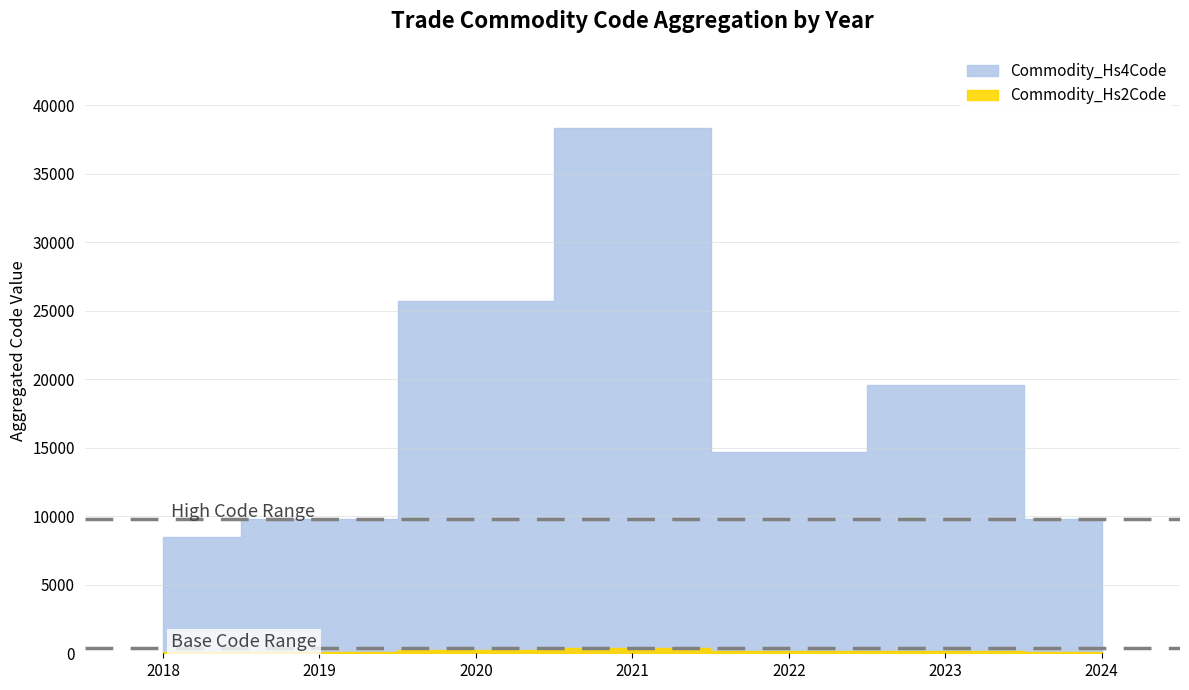

Does the chart display data point markers on the line(s)?

No